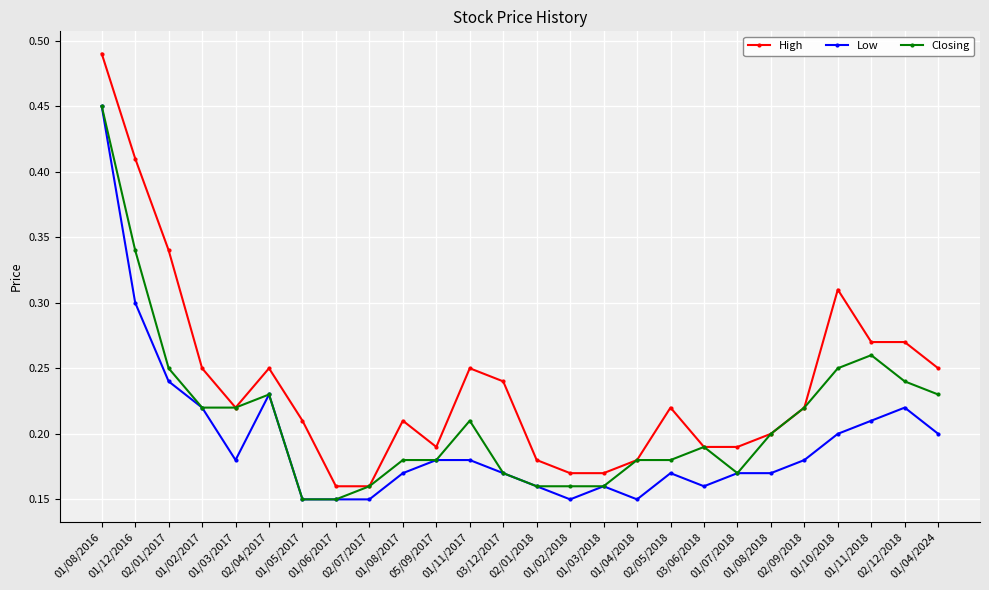

Where is the first local maximum for High?

02/04/2017